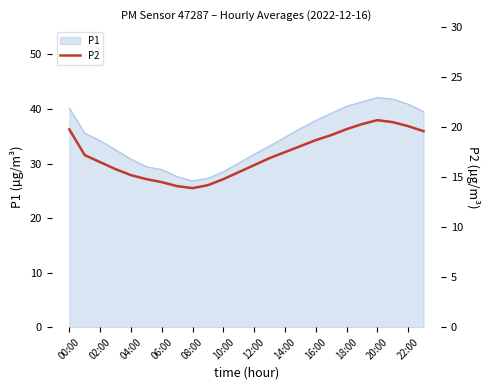

How many lines are shown in the chart?

1